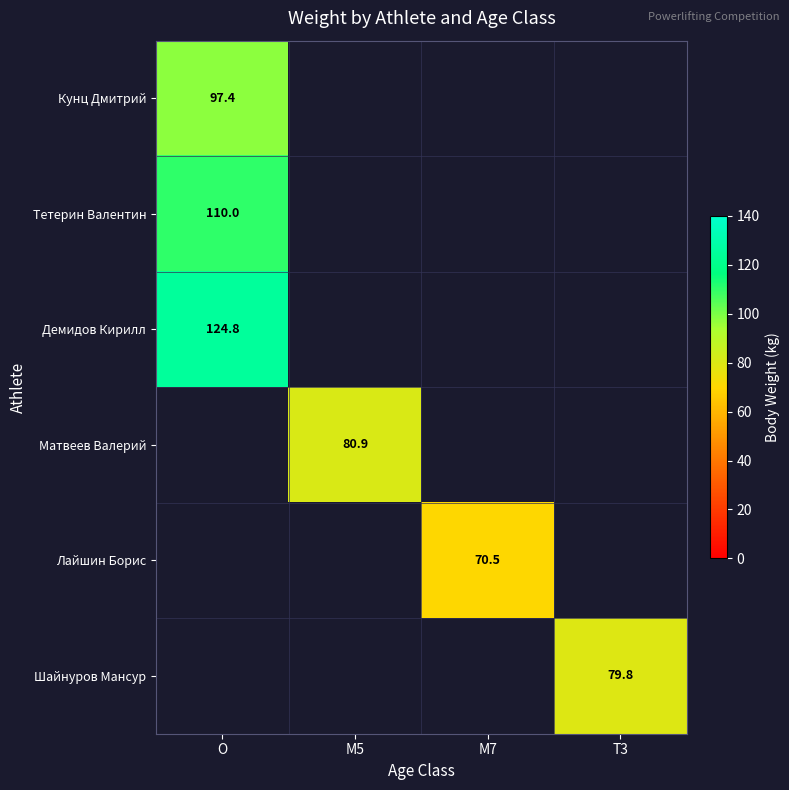

What is the difference between the highest and lowest values at O?

27.4